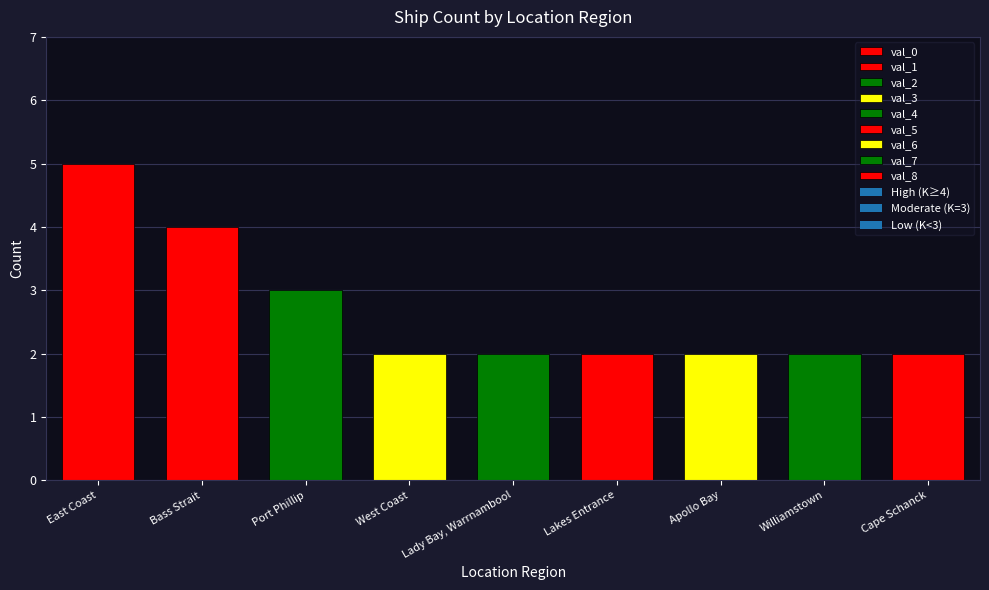

What is the maximum value shown in the chart?

5